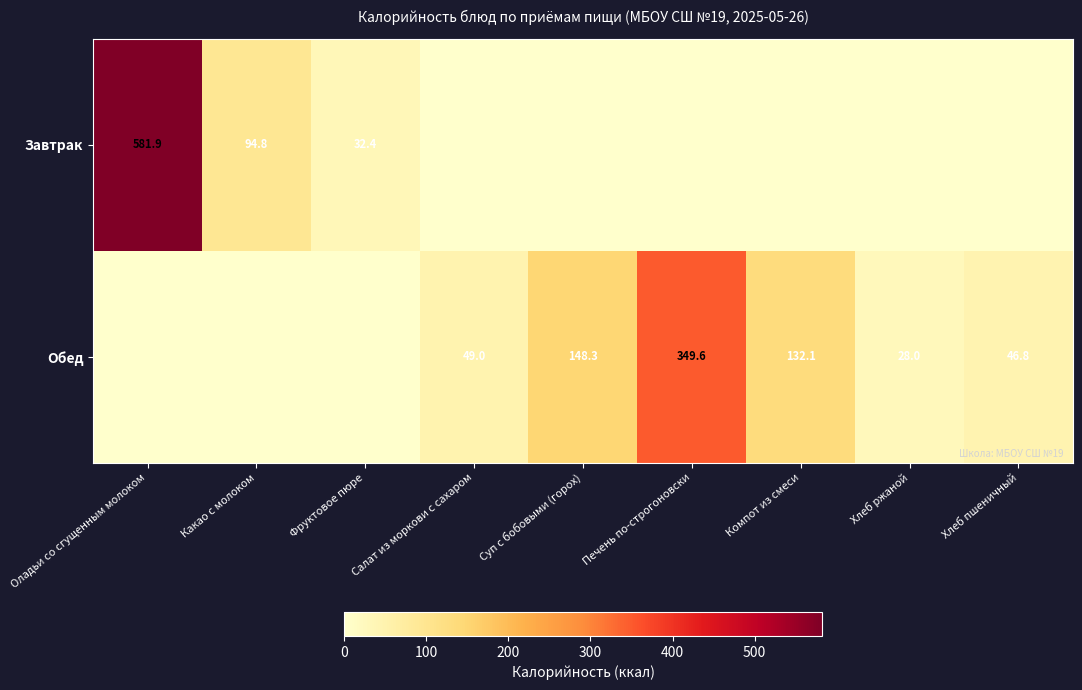

What is the difference between the Обед values at Печень по-строгоновски and Суп с бобовыми (горох)?

201.3